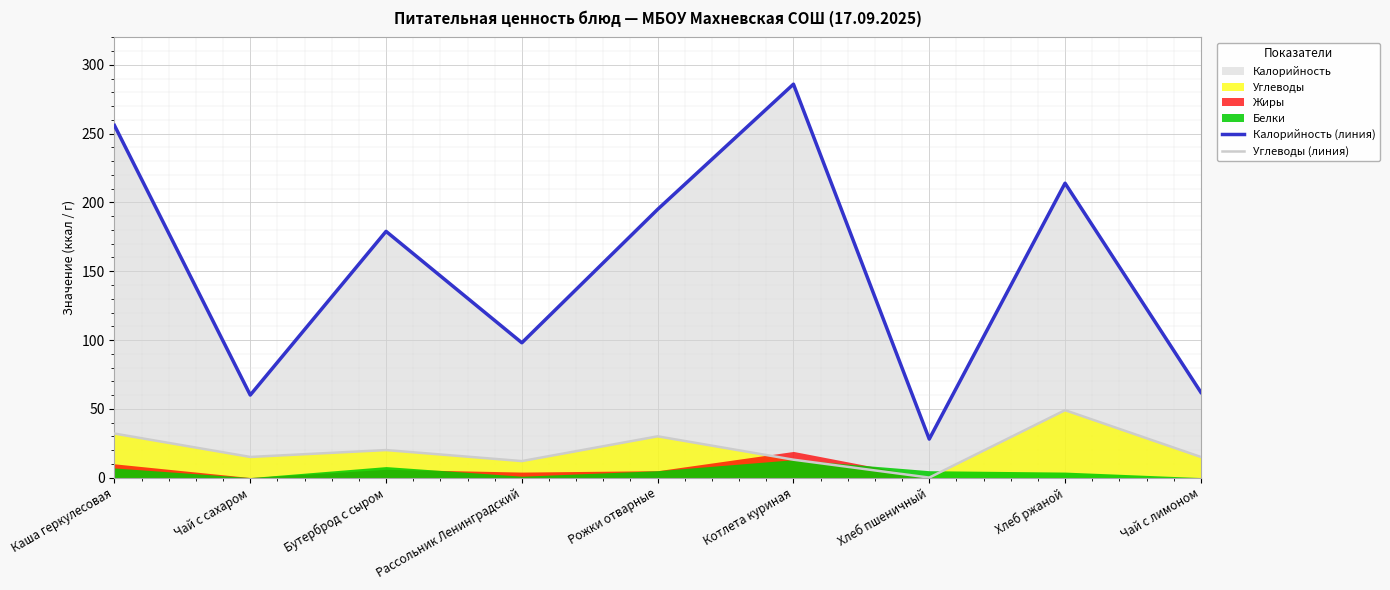

True or false: Углеводы (линия) and Калорийность (линия) cross at least once.

False